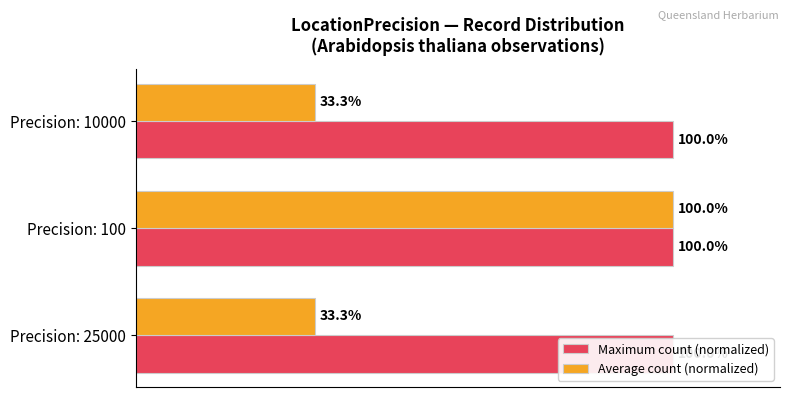

Reading right to left, what are all the values shown in this chart?

Maximum count (normalized): 0.3	0.3	0.3
Average count (normalized): 33.3	100.0	33.3